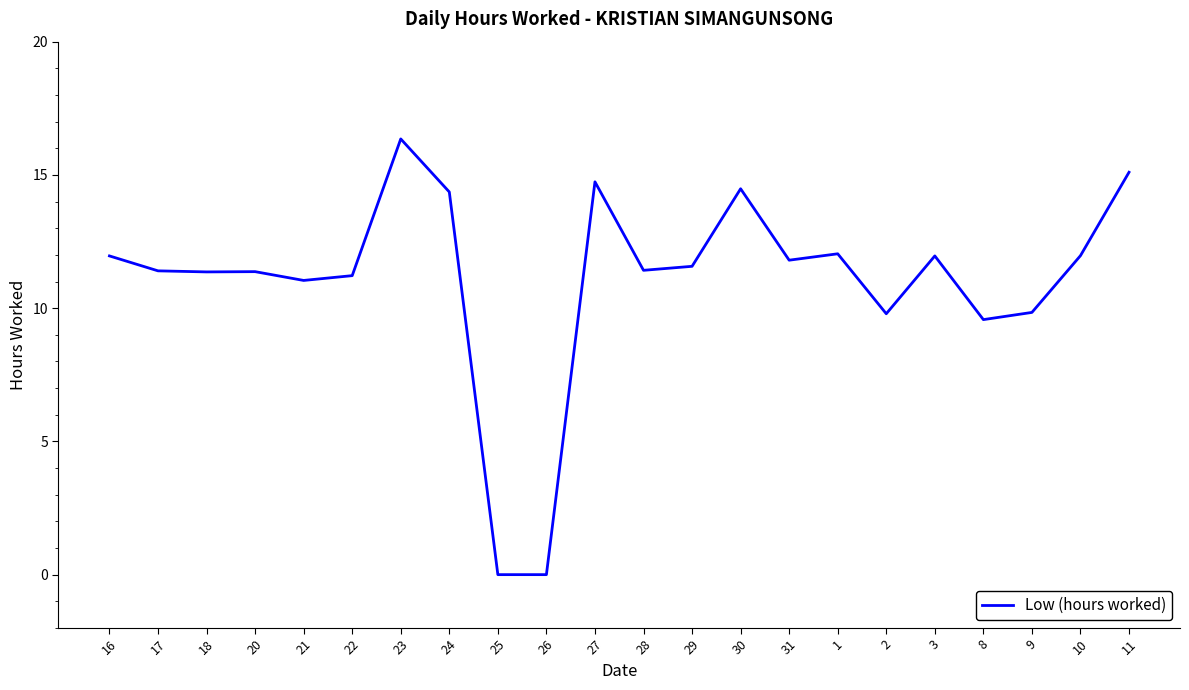

Is it true that the value at 11 is 15.1?

True